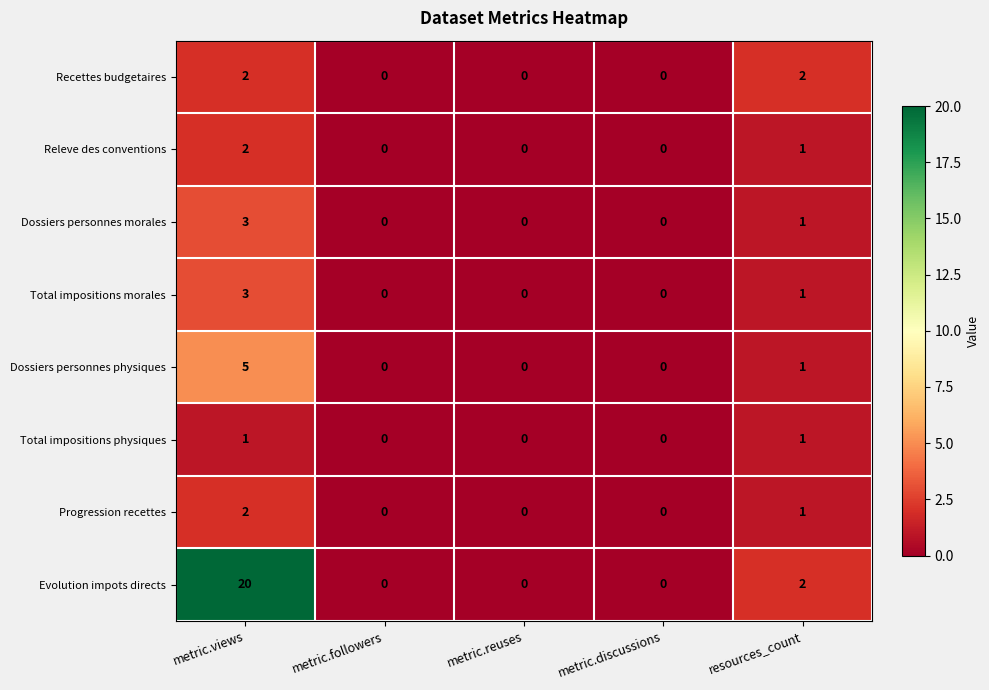

Count the Total impositions morales values in the range 0 to 1.

4